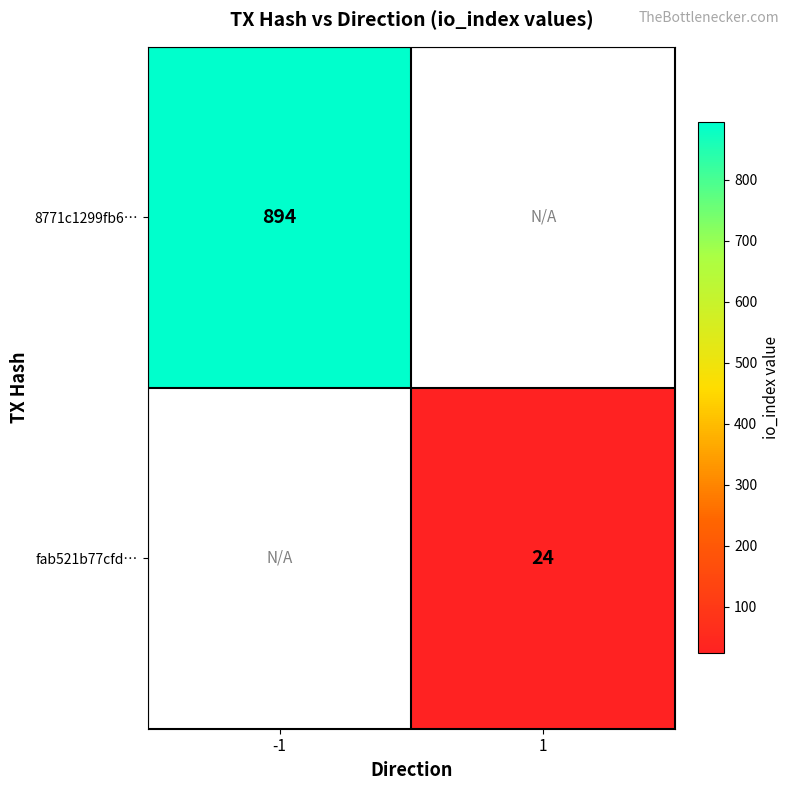

Count the number of data series in this chart.

2